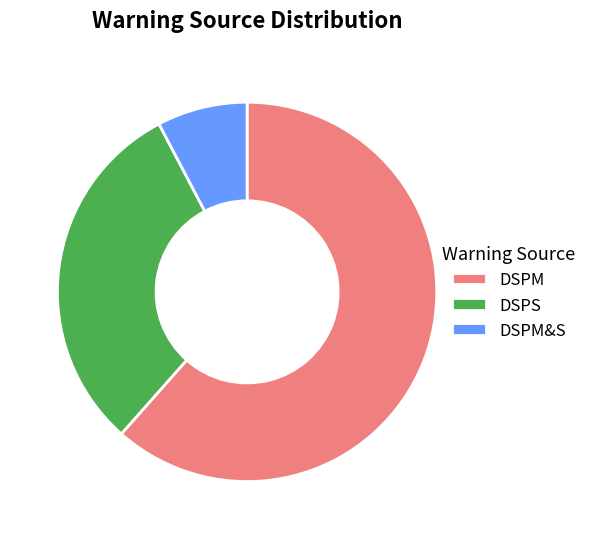

Does any single category account for the majority?

Yes